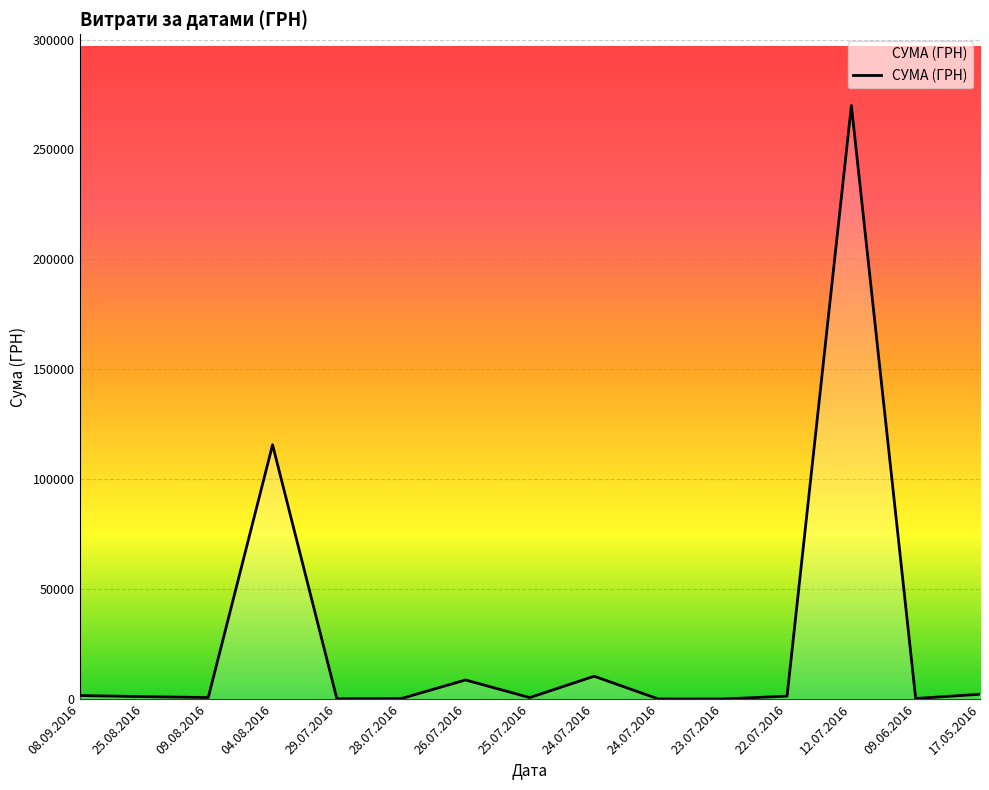

Which category has the highest value across all series?

12.07.2016